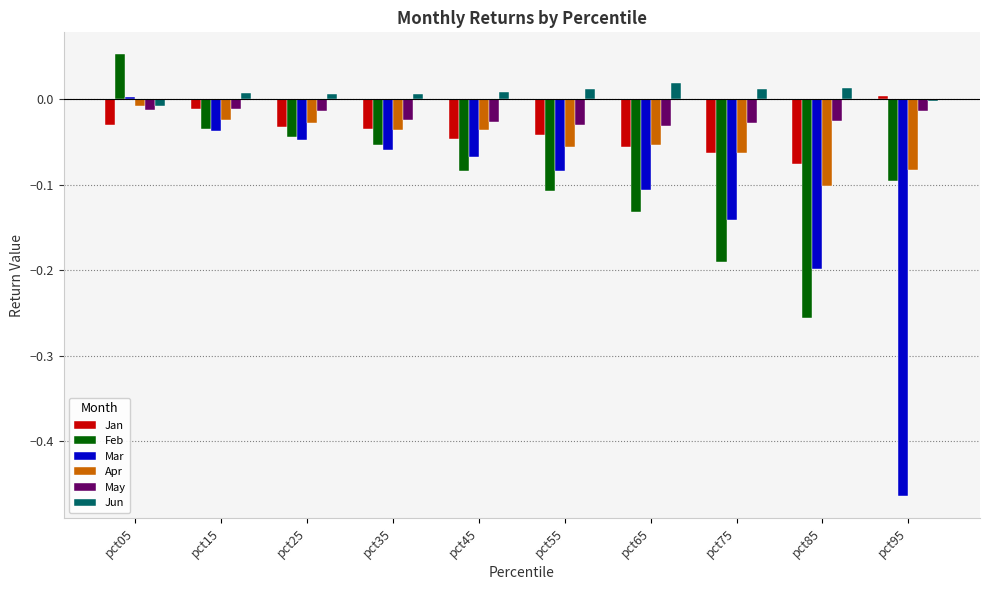

At which label does Jun first exceed 0?

pct15